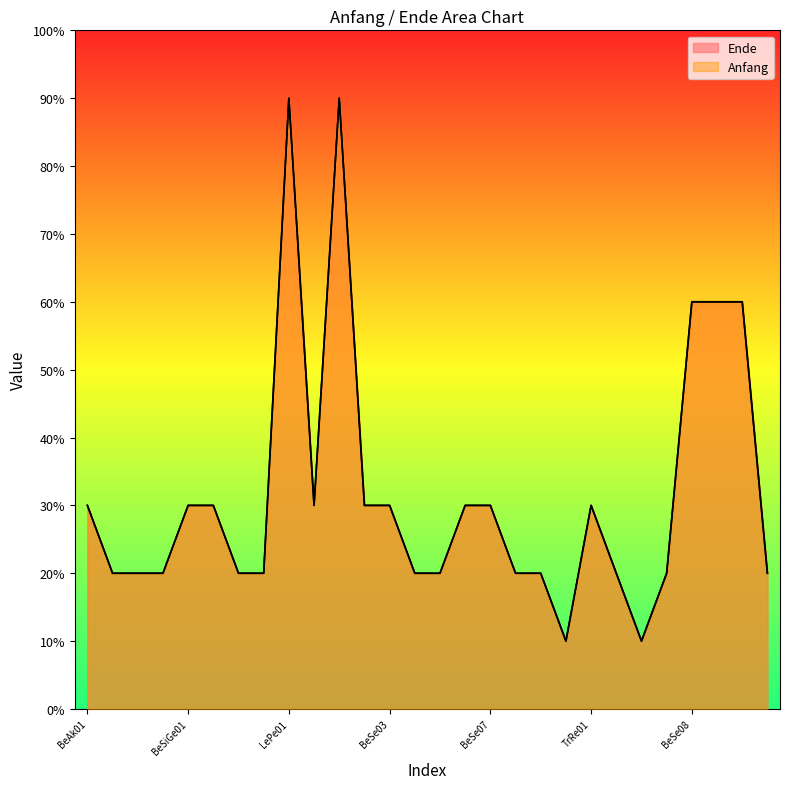

Where is the first local maximum for Ende?

LePe01